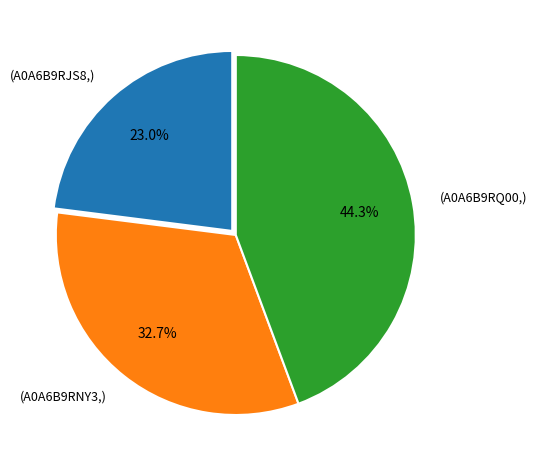

Does any single category account for the majority?

No